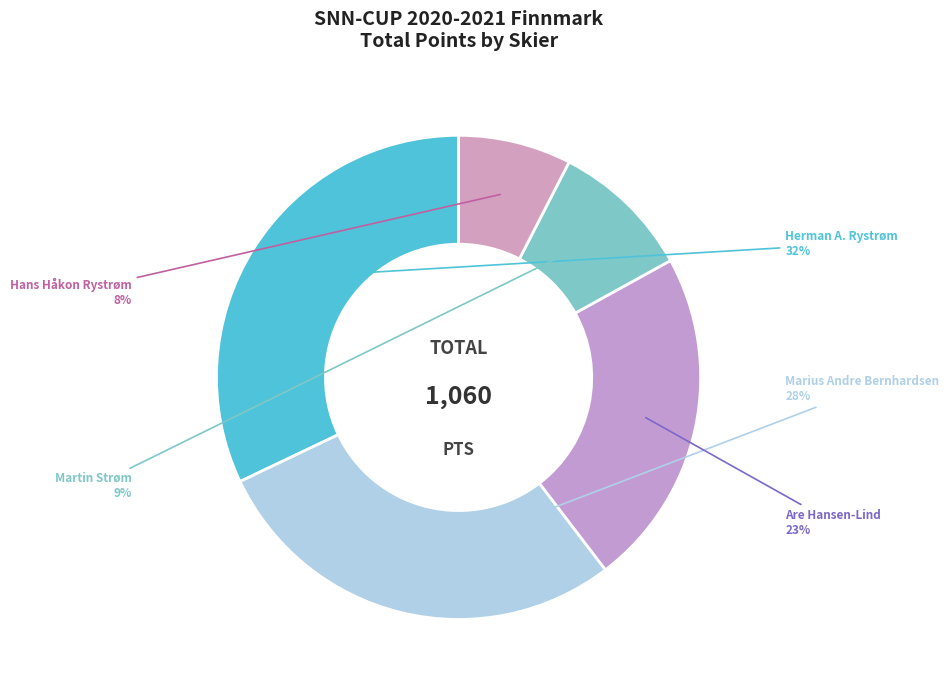

True or false: Herman A. Rystrøm accounts for 32% of the total.

True